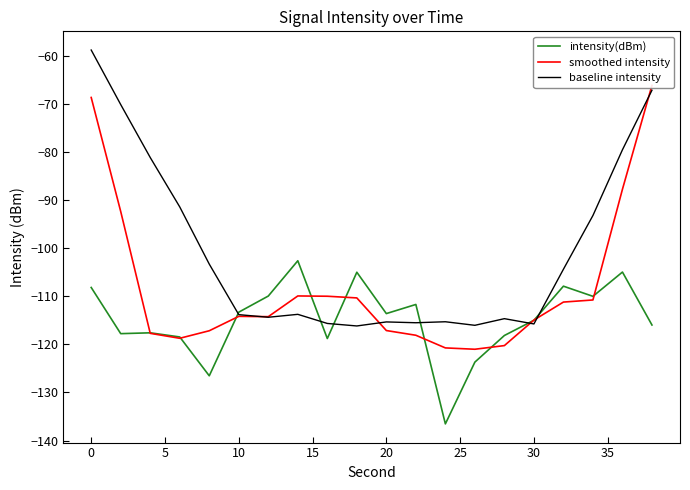

True or false: baseline intensity has a value of -58.9 at 0.

True